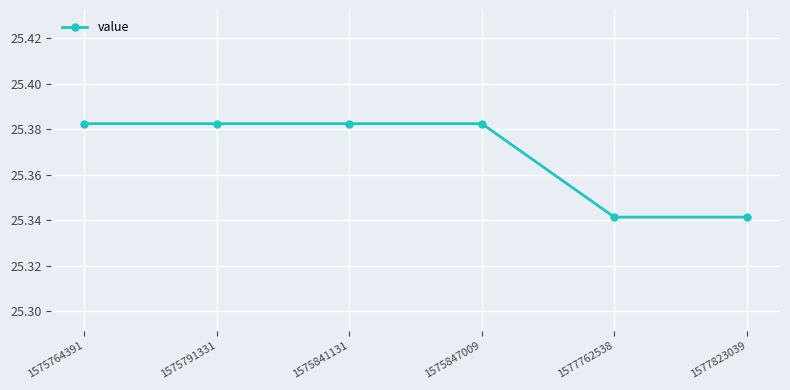

What is the ratio of the value at 1577823039 to the value at 1575847009?

1.0